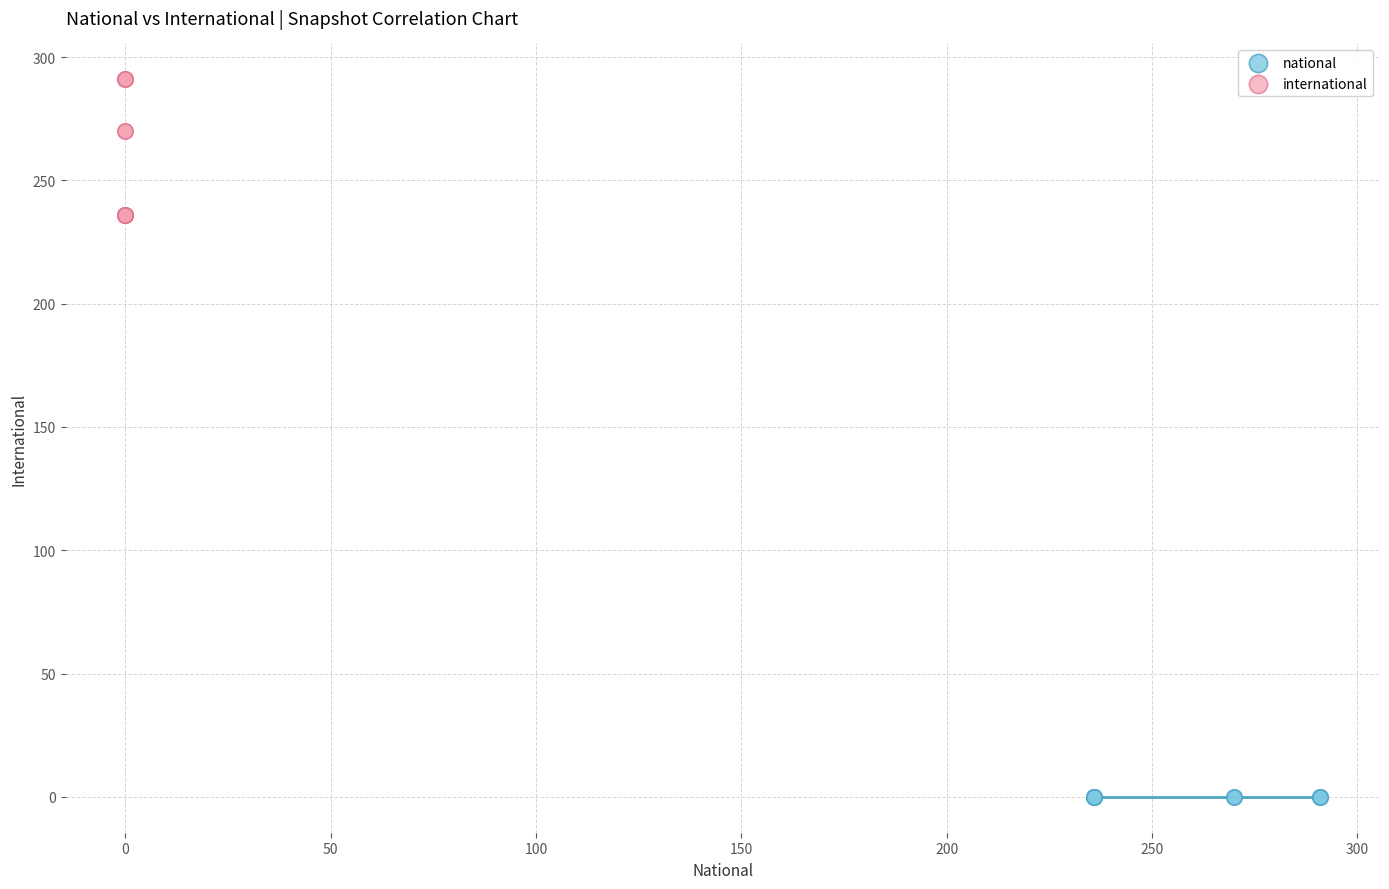

Which series reaches the maximum Y coordinate?

international